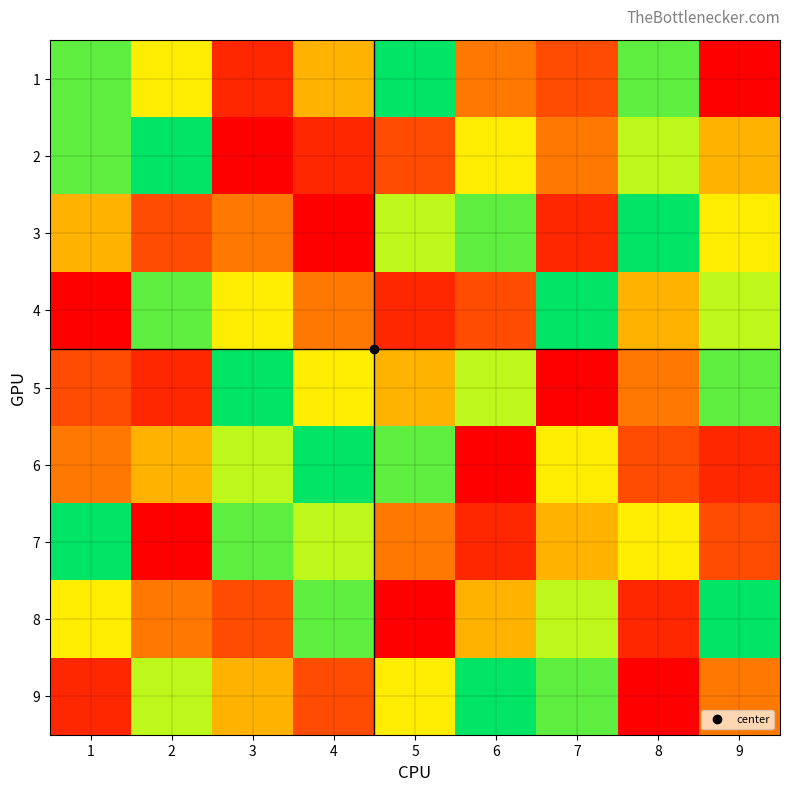

What is the greatest value displayed?

9